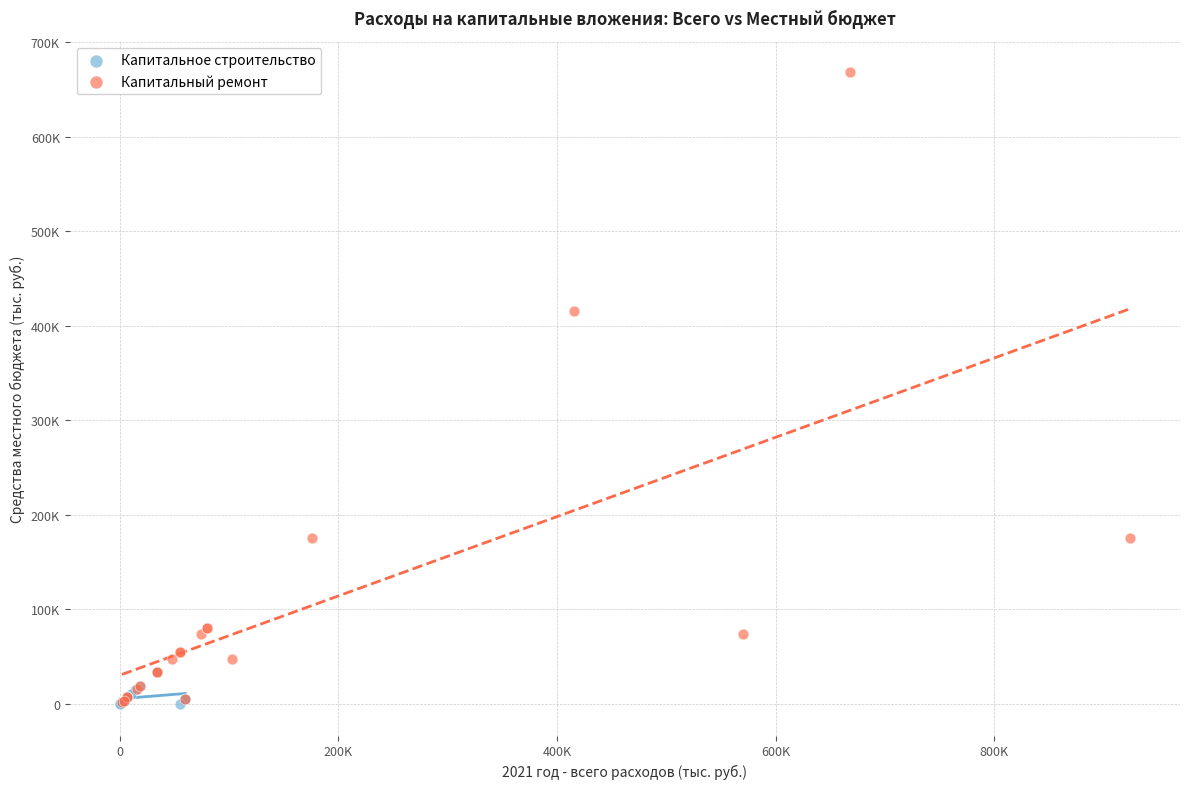

What are all the series names shown in the legend?

Капитальное строительство, Капитальный ремонт